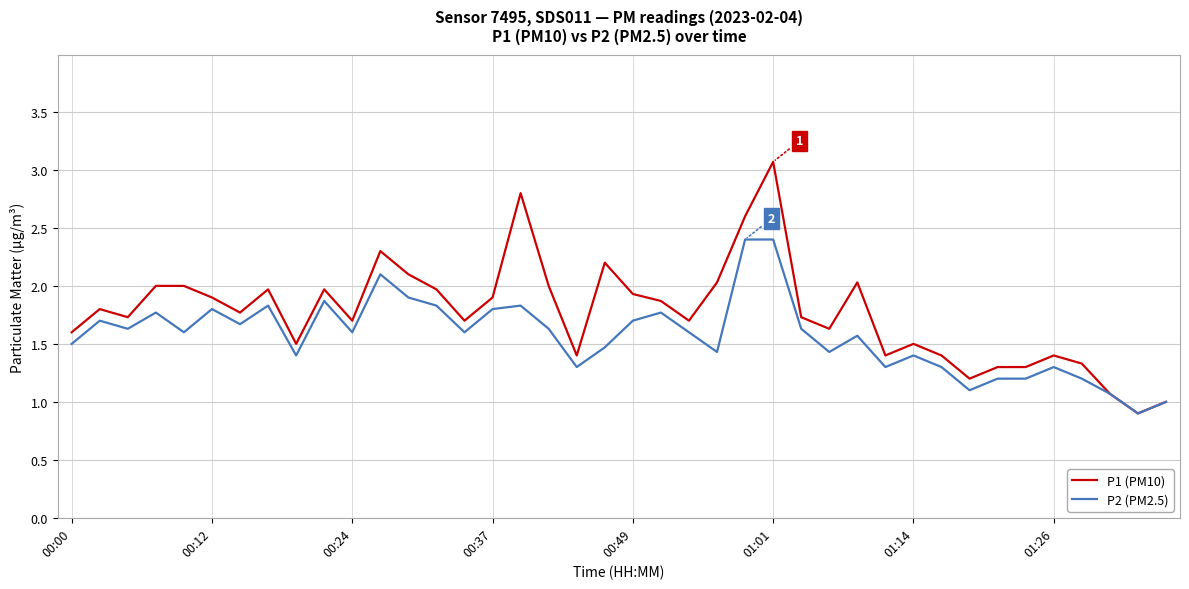

Which series has the largest total across all categories?

P1 (PM10)